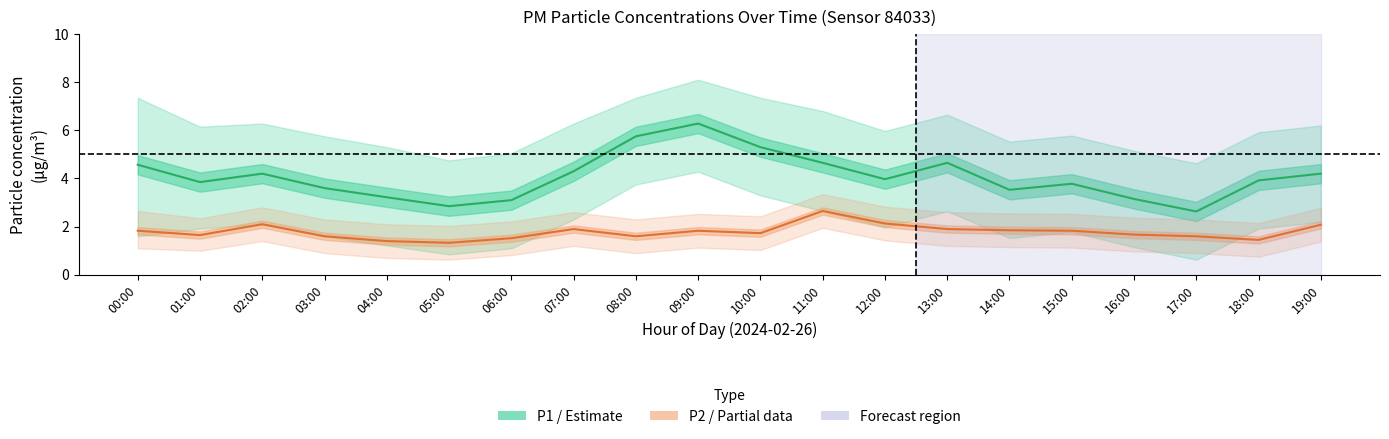

Reading left to right, extract all data points from this chart.

P1 (PM10): 00:00=4.6	01:00=3.9	02:00=4.2	03:00=3.6	04:00=3.2	05:00=2.9	06:00=3.1	07:00=4.3	08:00=5.8	09:00=6.3	10:00=5.3	11:00=4.7	12:00=4.0	13:00=4.7	14:00=3.5	15:00=3.8	16:00=3.1	17:00=2.6	18:00=3.9	19:00=4.2
P2 (PM2.5): 00:00=1.8	01:00=1.6	02:00=2.1	03:00=1.6	04:00=1.4	05:00=1.3	06:00=1.5	07:00=1.9	08:00=1.6	09:00=1.8	10:00=1.7	11:00=2.6	12:00=2.1	13:00=1.9	14:00=1.9	15:00=1.8	16:00=1.7	17:00=1.6	18:00=1.4	19:00=2.1